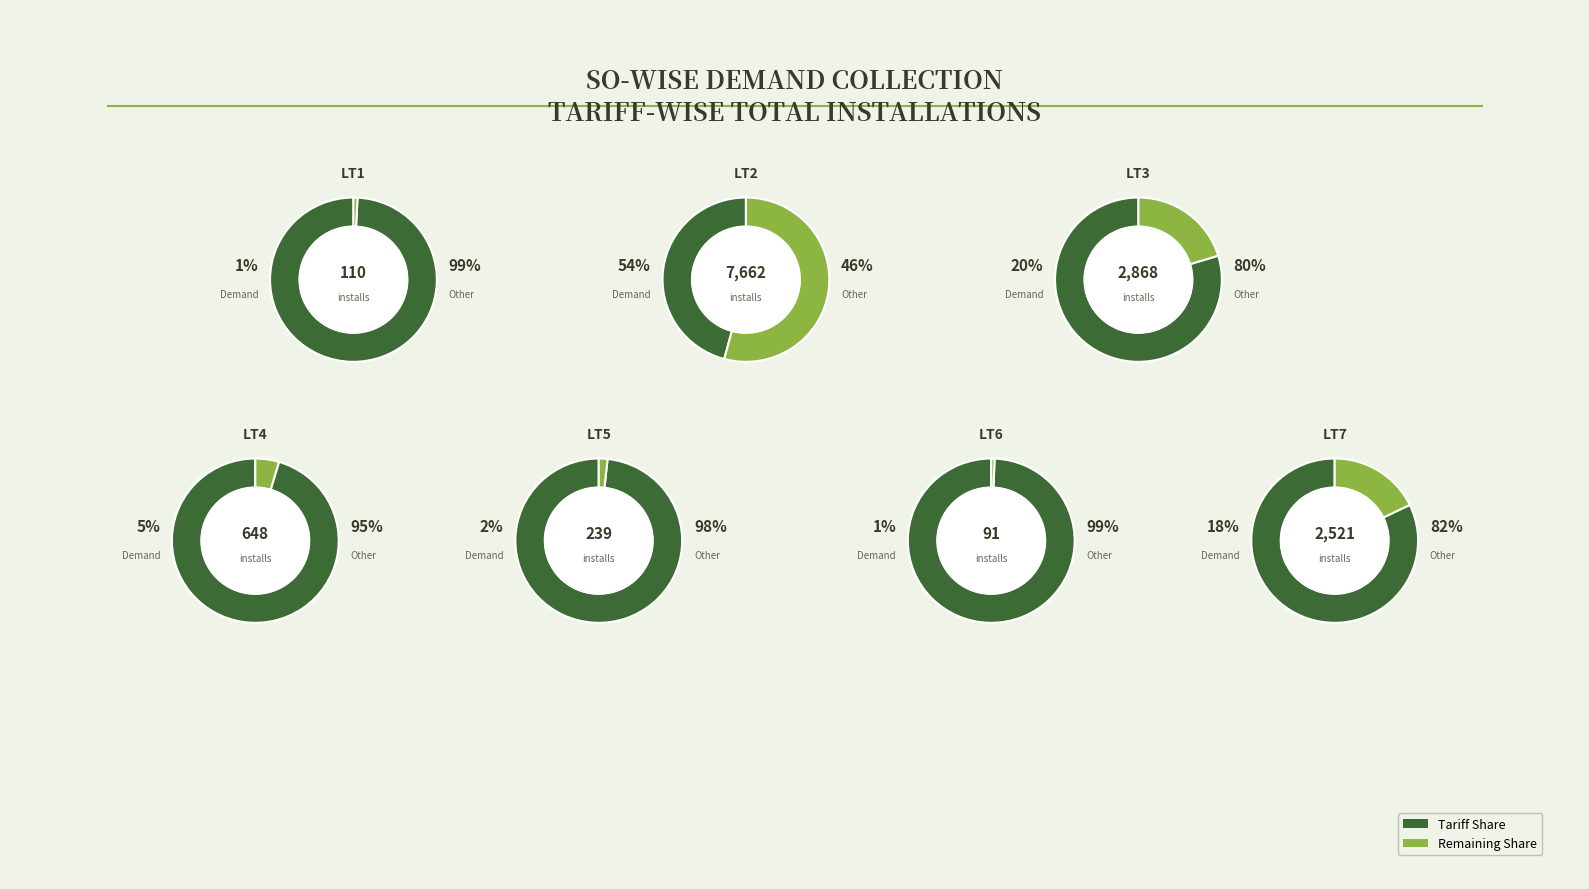

Rank the categories by value from lowest to highest.

LT6, LT1, LT5, LT4, LT7, LT3, LT2